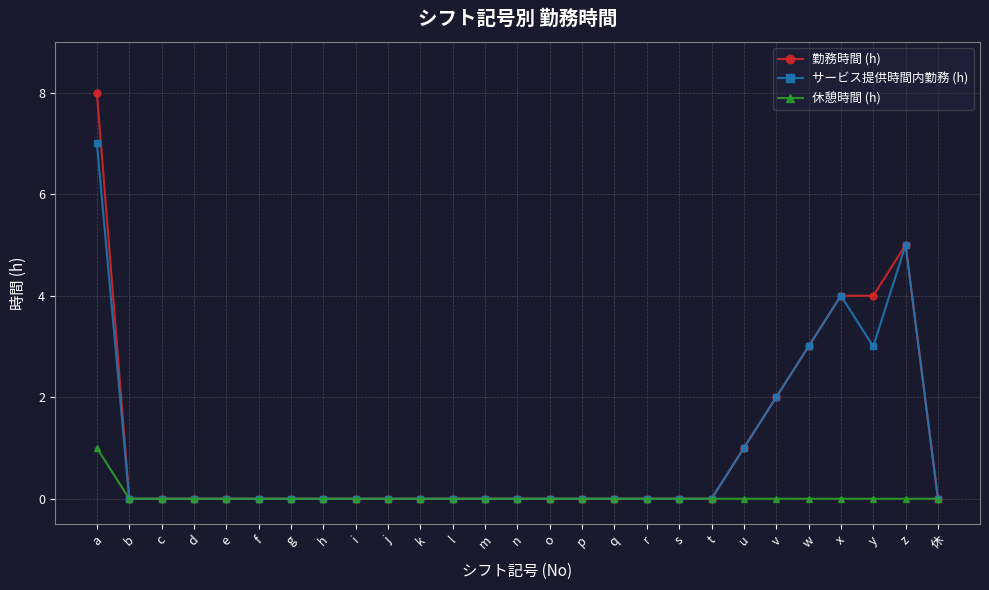

Which category has the highest value in the サービス提供時間内勤務 (h) series?

a